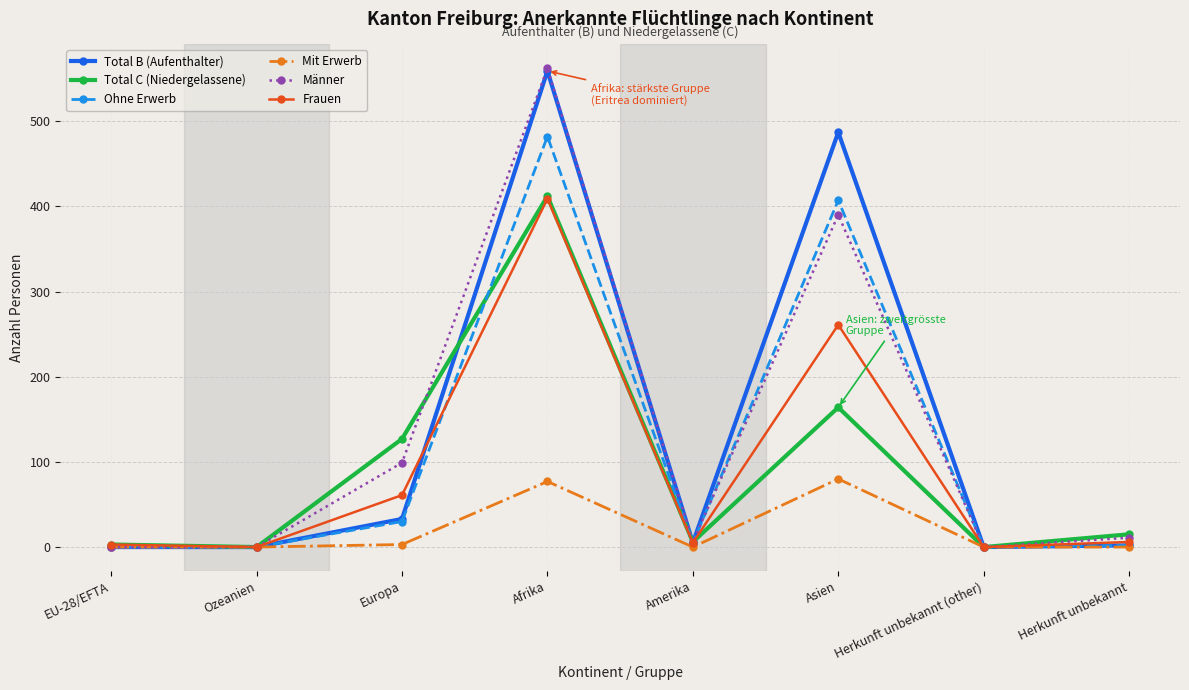

What are all the series names shown in the legend?

Total B (Aufenthalter), Total C (Niedergelassene), Ohne Erwerb, Mit Erwerb, Männer, Frauen